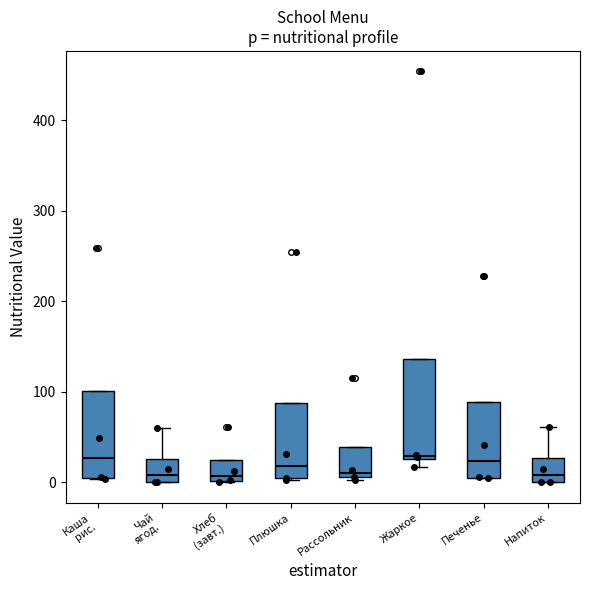

Where does the median line of the box for Хлеб (завт.) sit on the y-axis? The values are not printed on the chart, so give them approximately, as read against the axis.

10